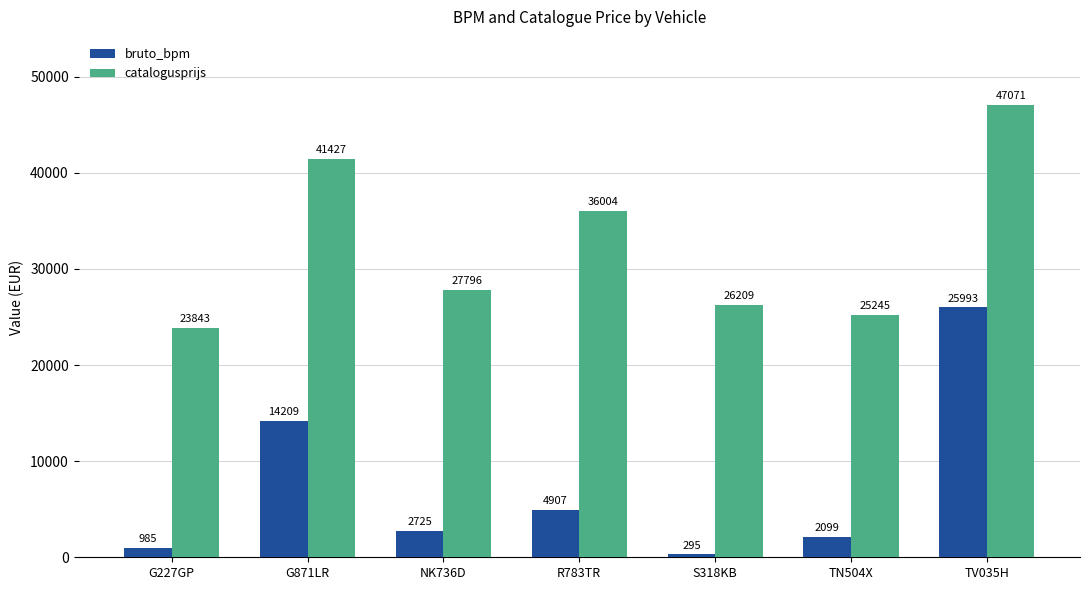

How many bars are there in total?

14